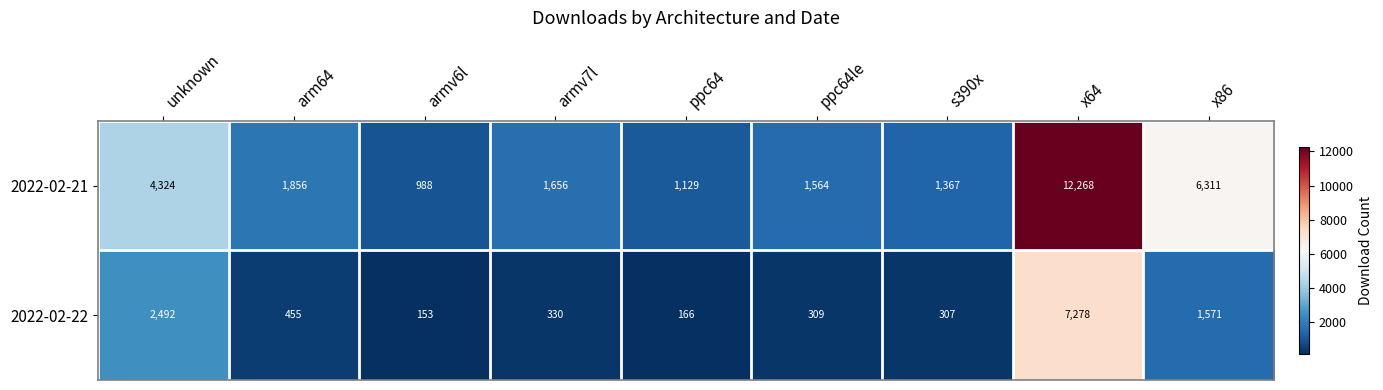

What is the greatest value displayed?

12268